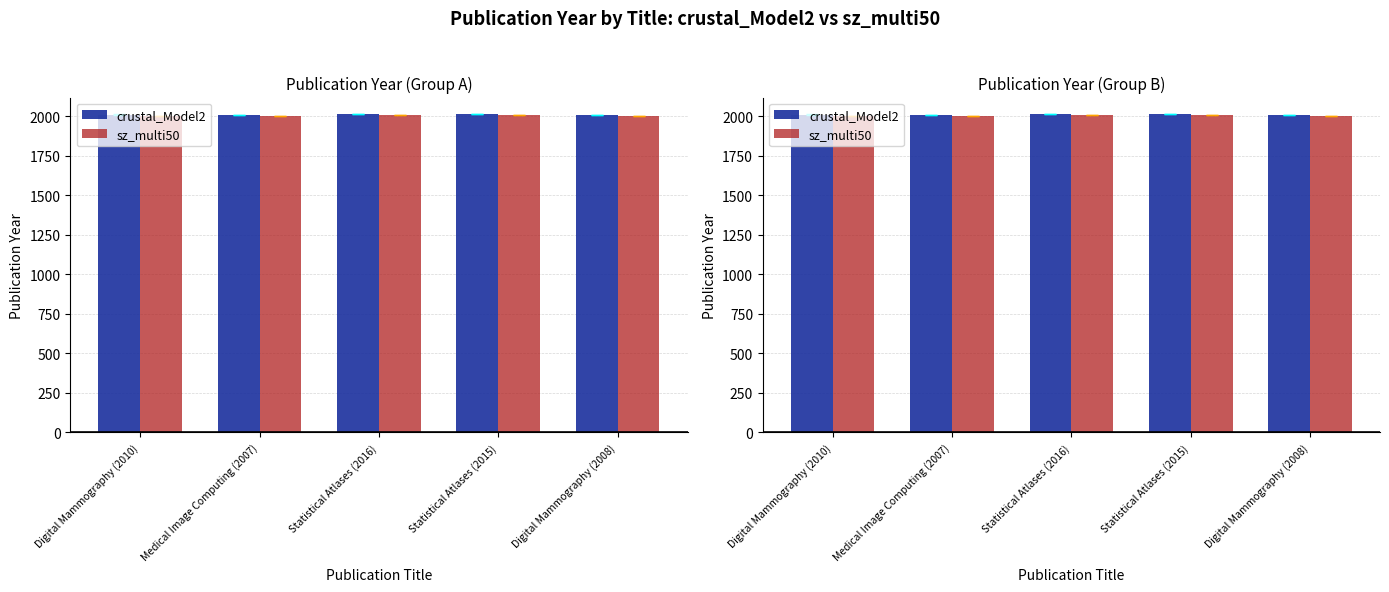

At which label does crustal_Model2 reach its peak?

Statistical Atlases (2016)